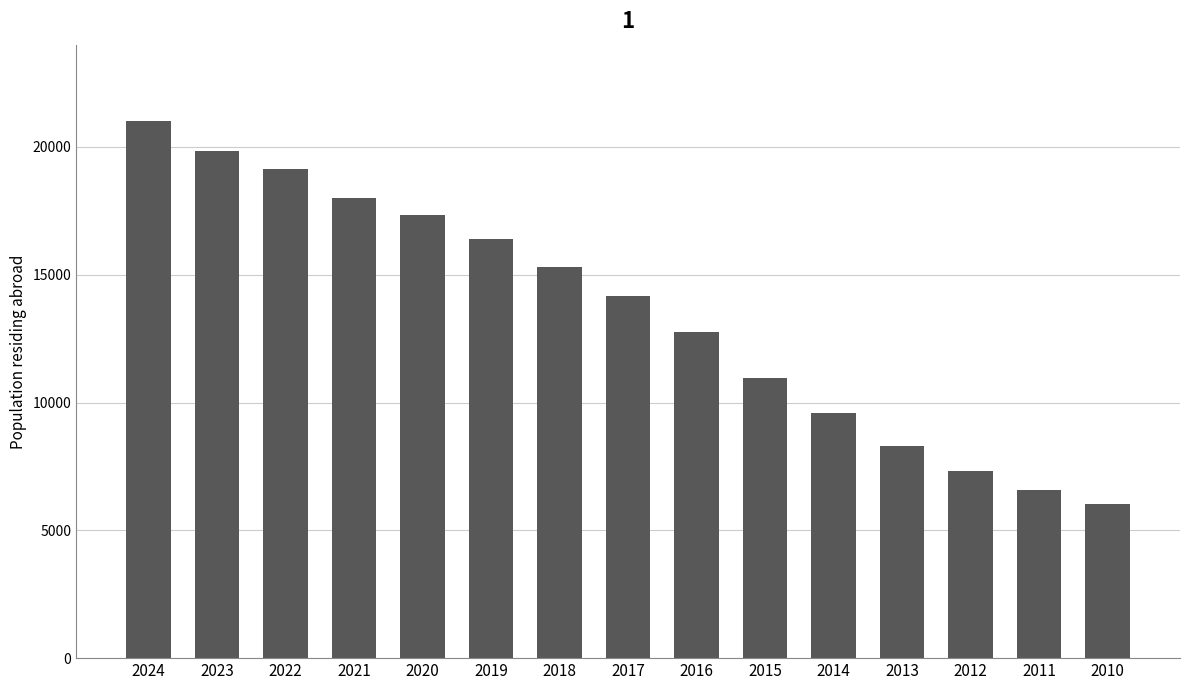

Rank the categories by value from lowest to highest.

2010, 2011, 2012, 2013, 2014, 2015, 2016, 2017, 2018, 2019, 2020, 2021, 2022, 2023, 2024